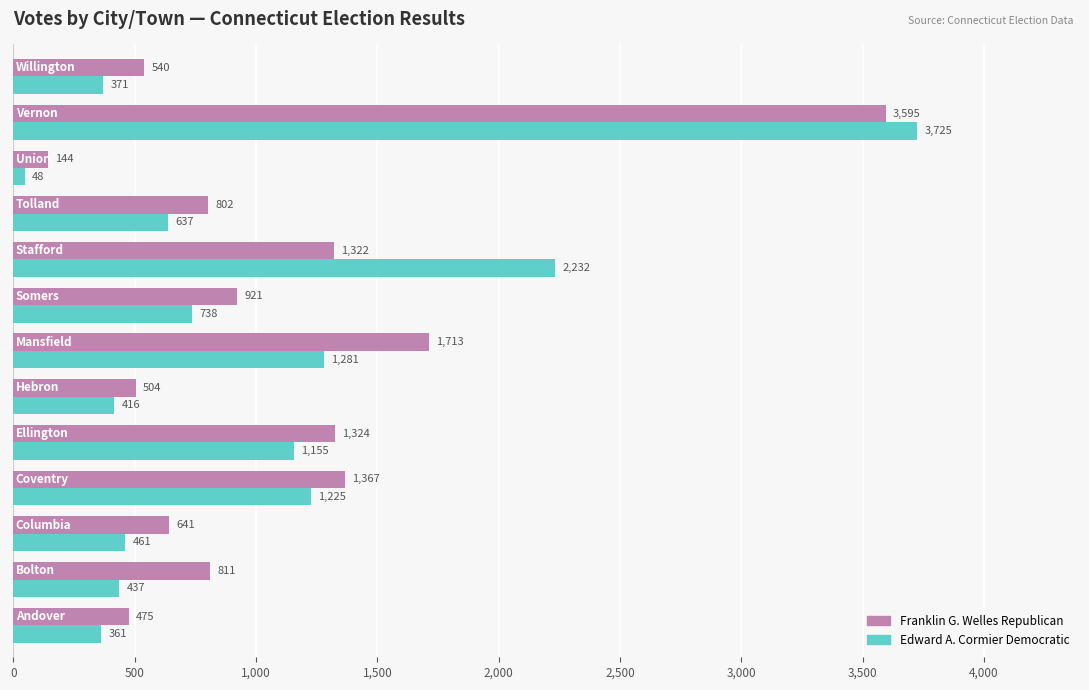

Which series has the largest total across all categories?

Franklin G. Welles Republican